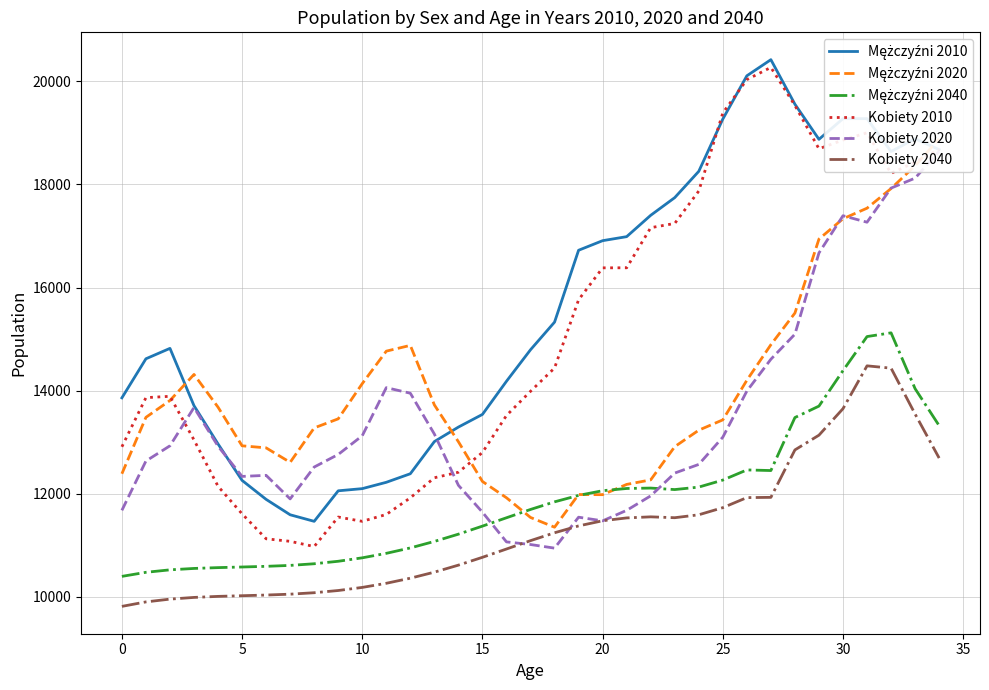

How many distinct data groups are displayed?

6